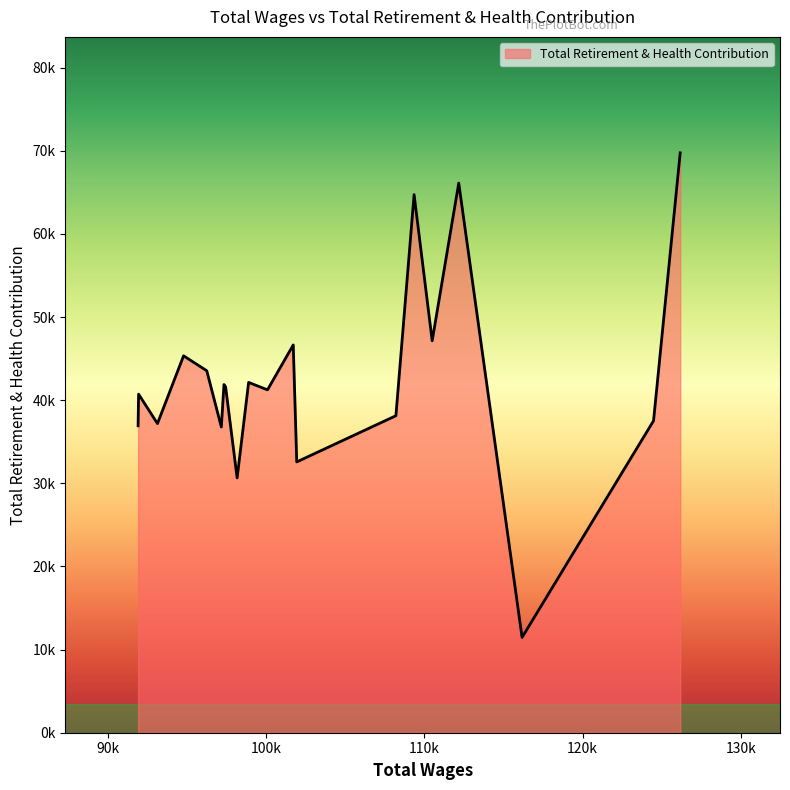

List the labels in order of value, largest first.

126168.0, 112169.0, 109347.0, 110490.0, 101708.0, 94776.0, 96241.0, 98888.0, 97329.0, 97433.0, 100080.0, 91932.0, 108197.0, 124483.0, 93125.0, 91901.0, 97162.0, 101929.0, 98161.0, 116173.0